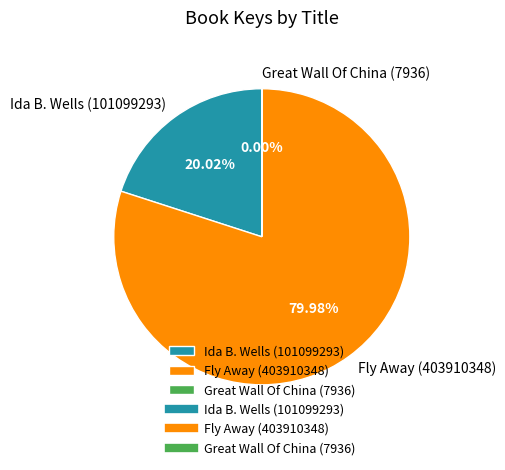

What is the majority slice?

Fly Away (403910348)